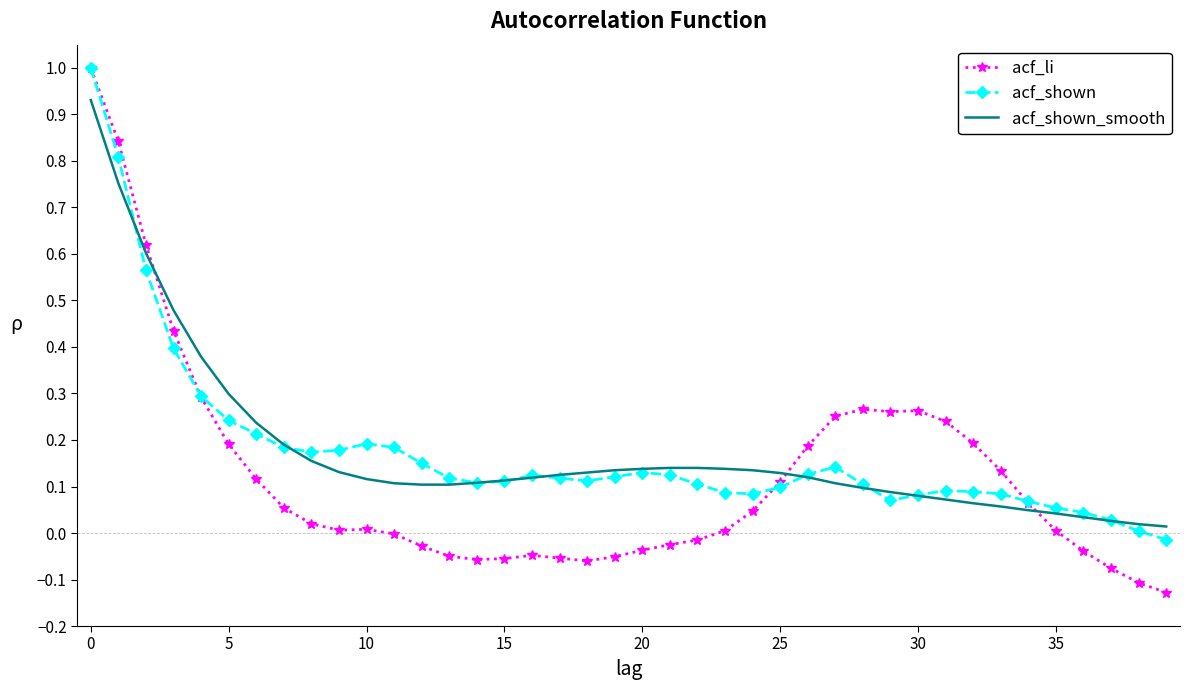

What are all the series names shown in the legend?

acf_li, acf_shown, acf_shown_smooth